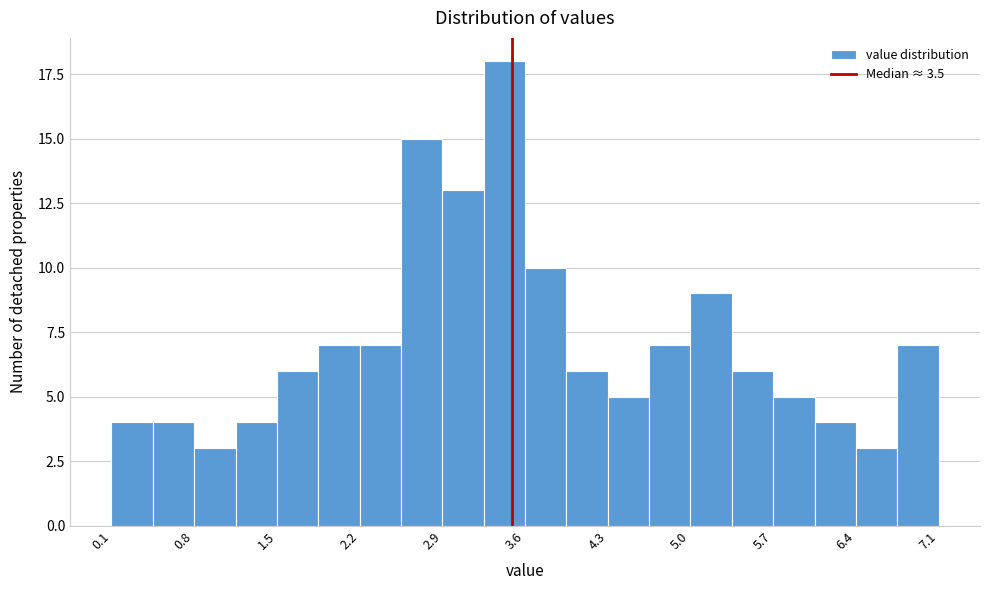

Around what value on the x-axis is the tallest bar? Give the approximate position of its centre, as read against the axis.

3.4